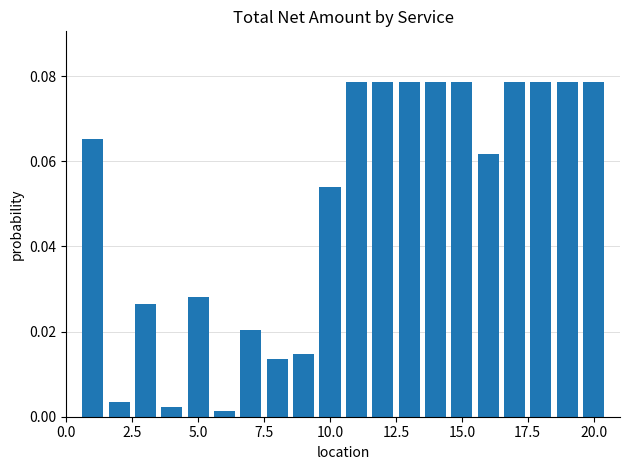

Are the bars horizontal?

No